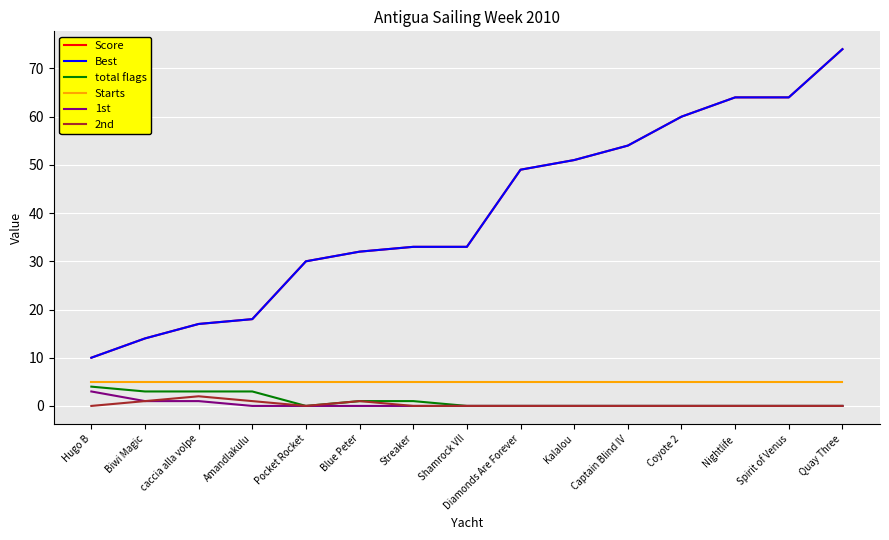

What is the value of the Score point at the 13th from the left?

64